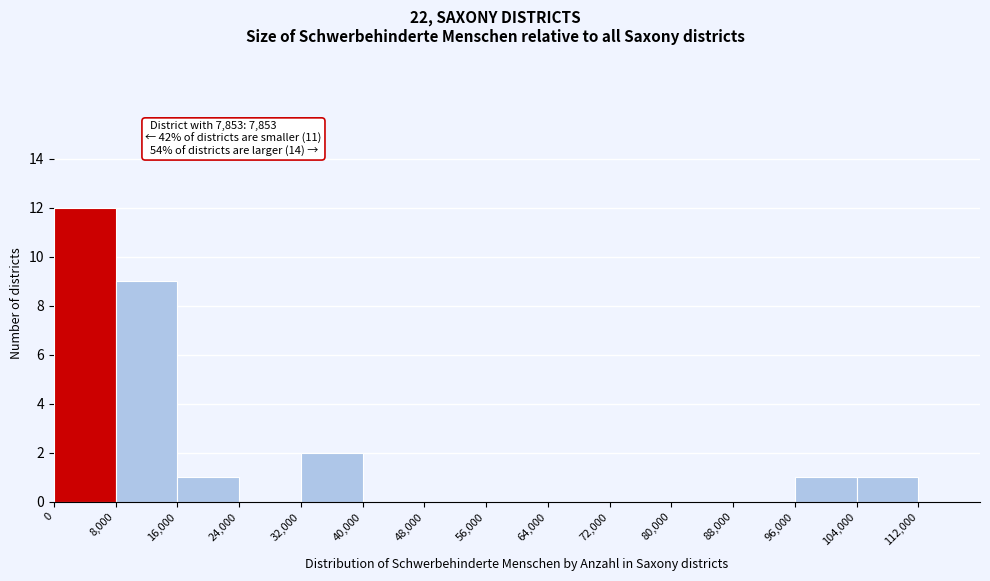

Over which range of the x-axis is the bar tallest?

0 to 8000